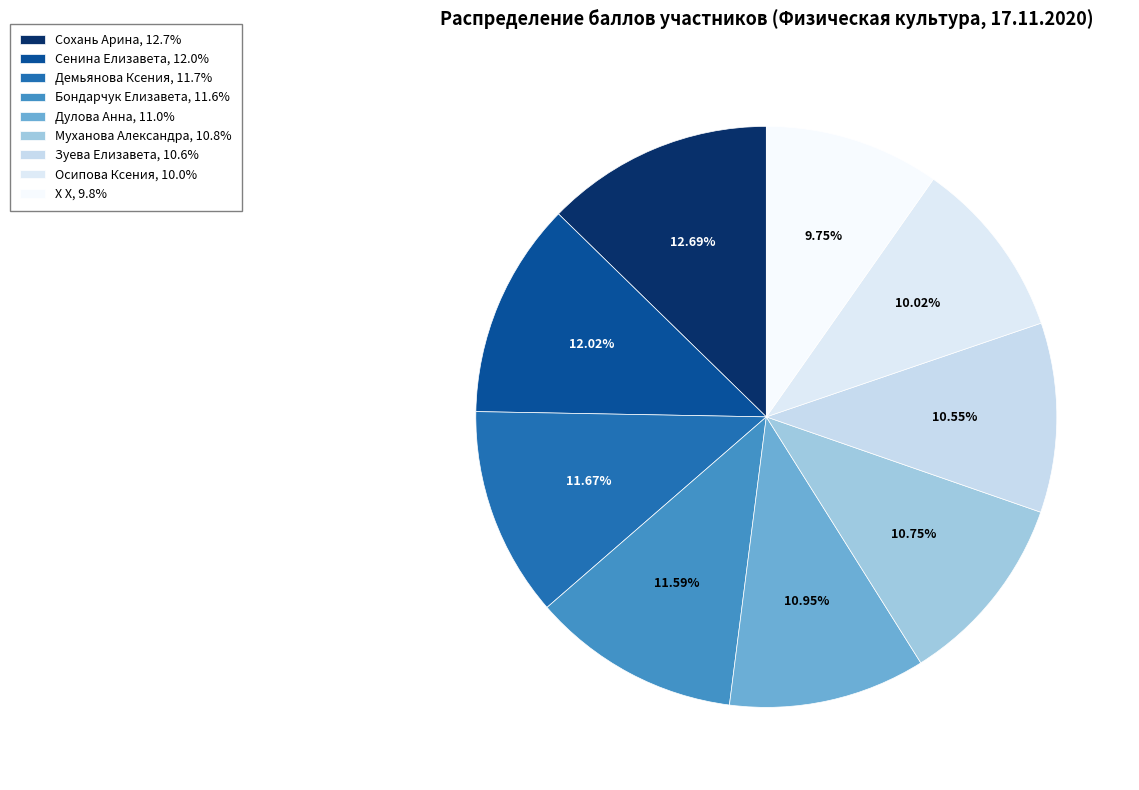

To the nearest percent, what portion does Дулова Анна represent?

11%